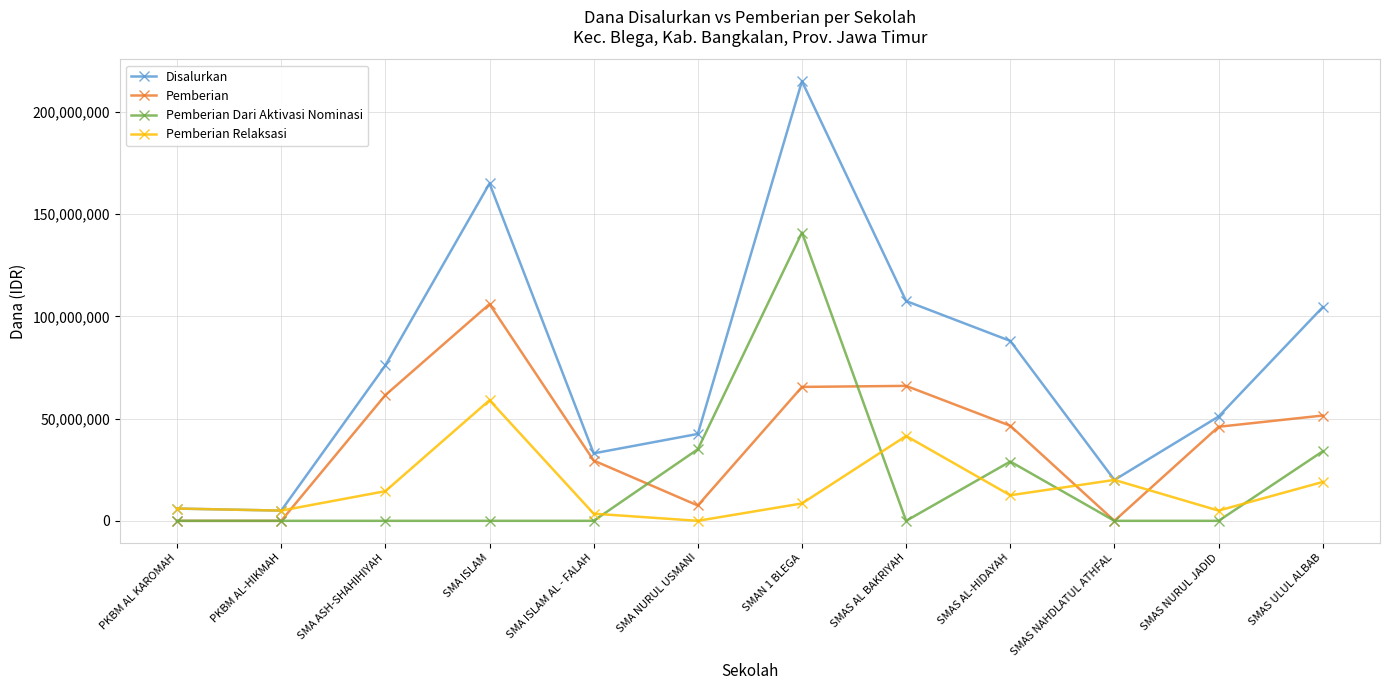

How many interior local peaks does the Disalurkan series have?

2